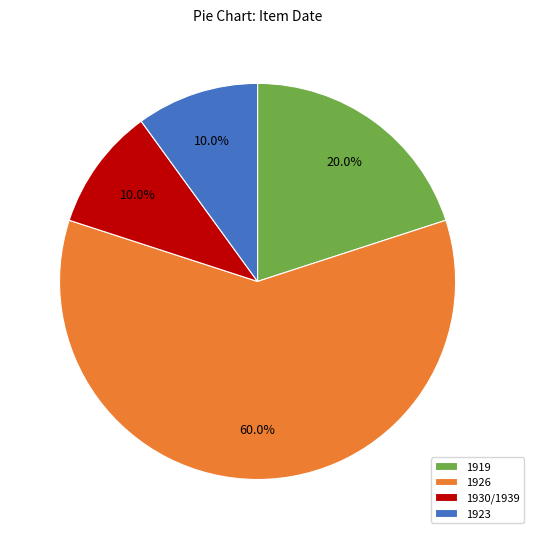

True or false: 1930/1939 accounts for 32% of the total.

False